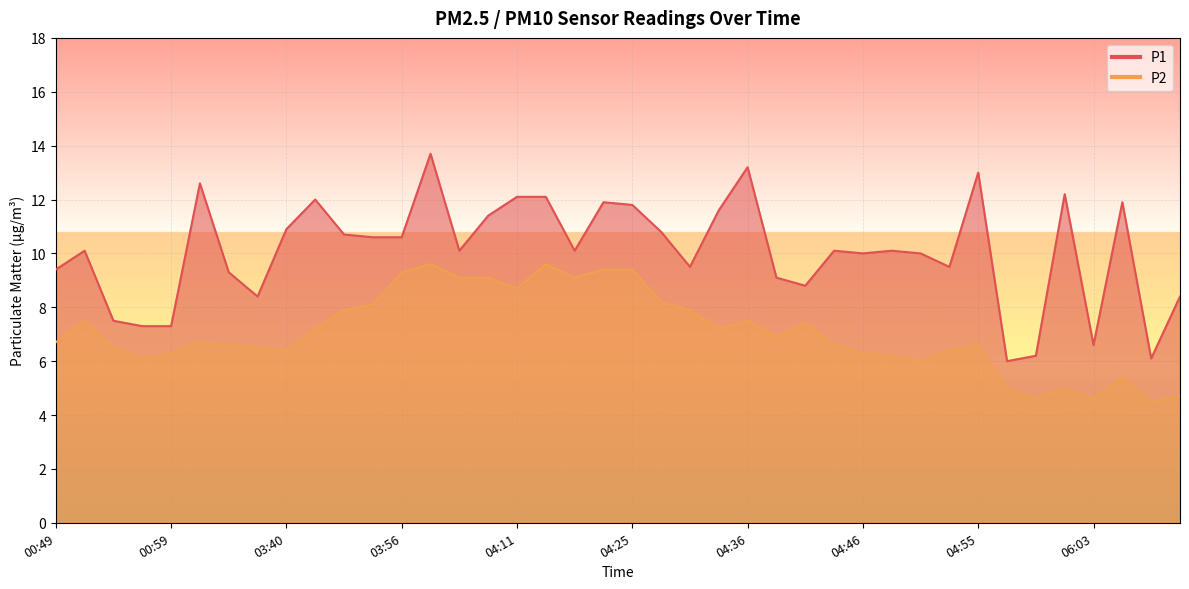

At how many categories does at least one series exceed 5?

40